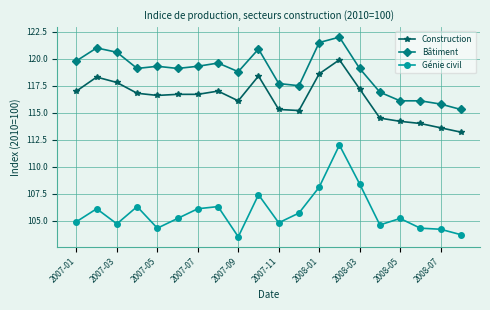

True or false: Bâtiment and Construction cross at least once.

False